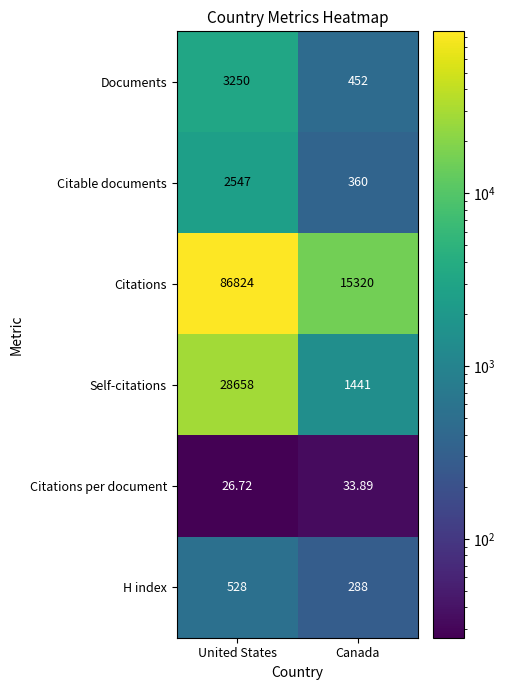

How many data points in Self-citations are less than 28658?

1